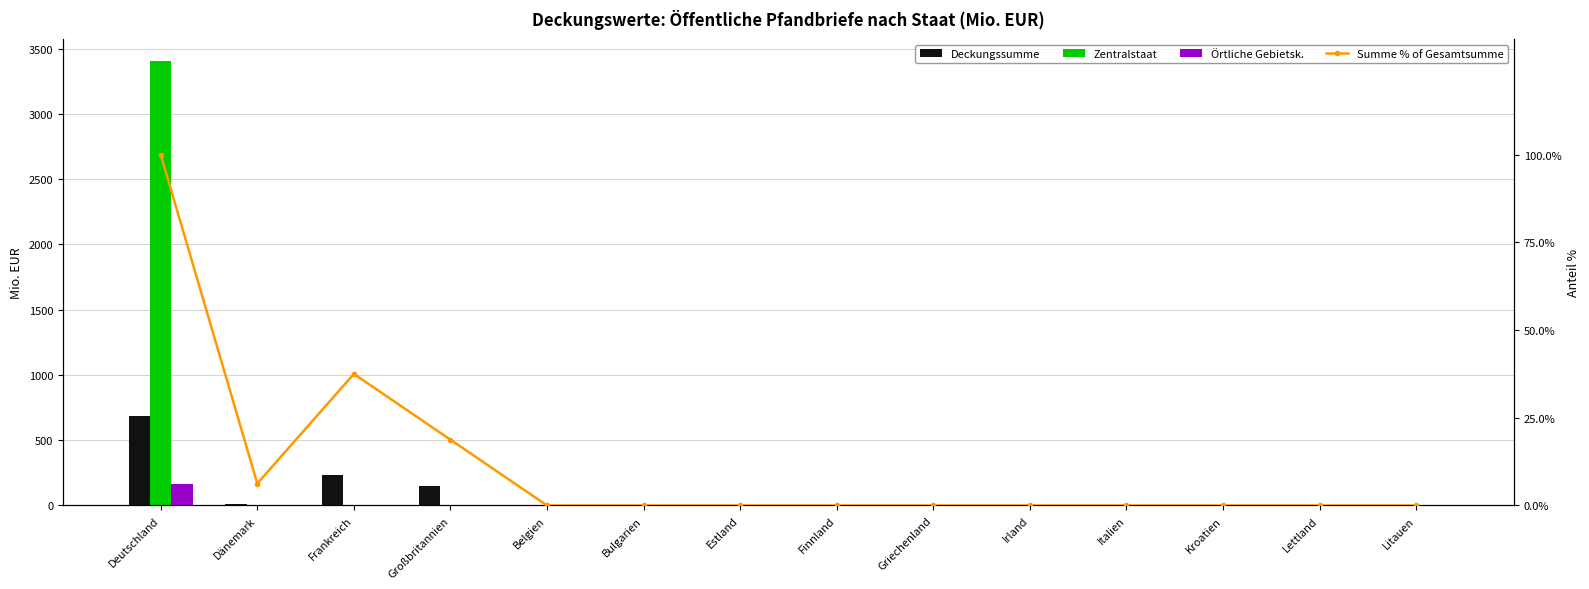

Are the bars grouped side by side (vs. stacked)?

Yes